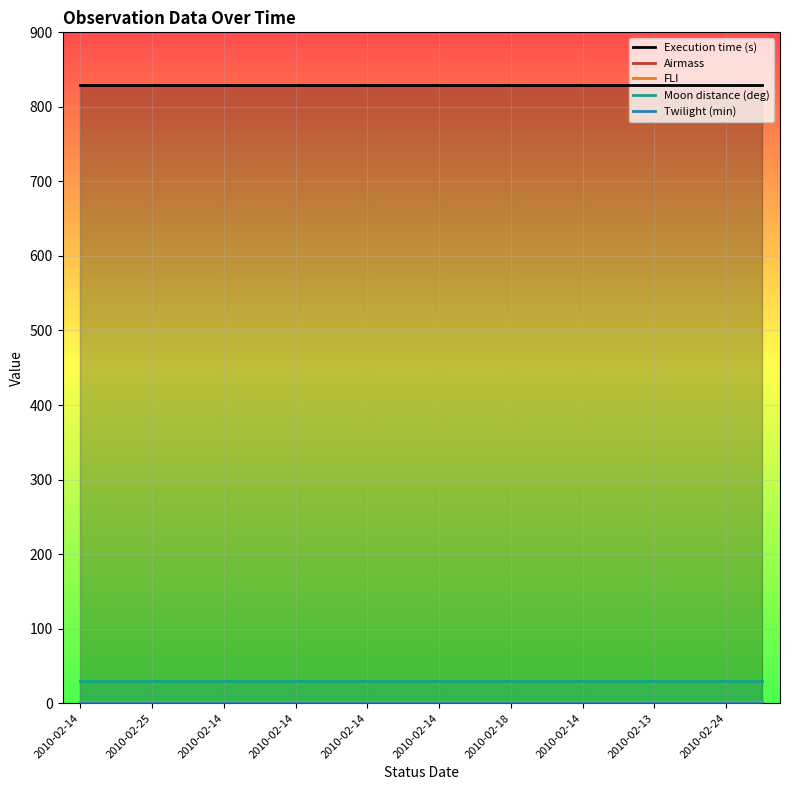

What is the total value across all series at 19?

861.7